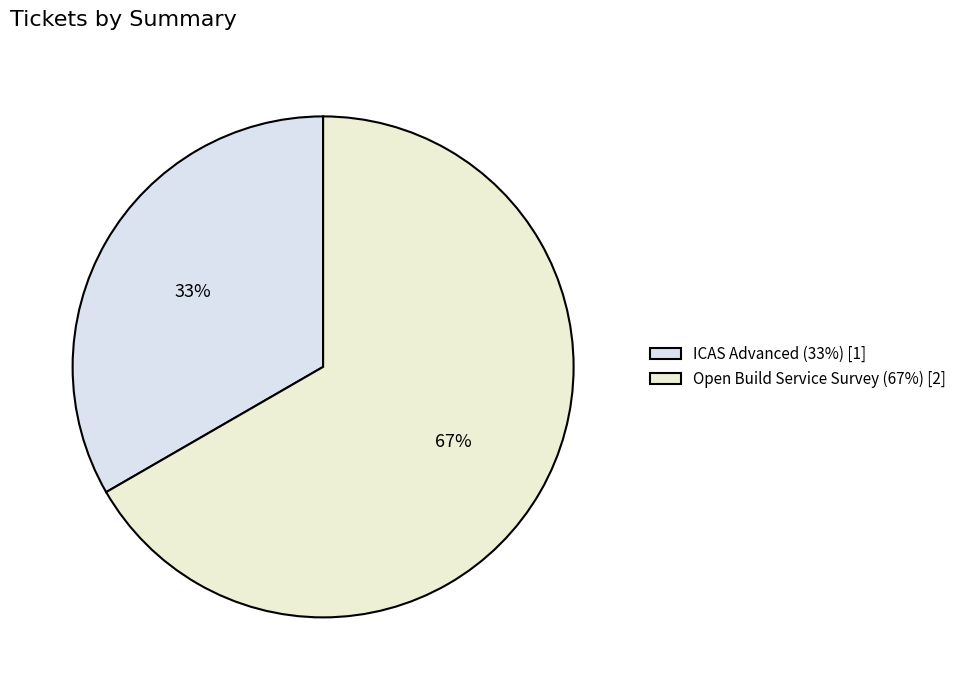

Is it true that Open Build Service Survey is 67% of the pie?

True